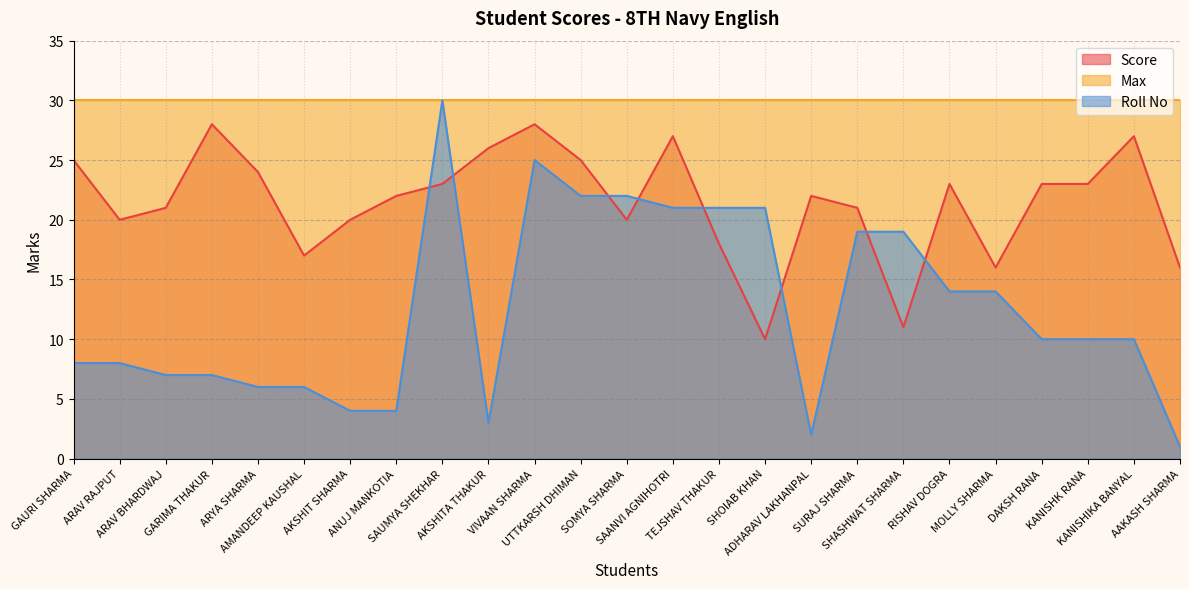

Which has a higher value, RISHAV DOGRA or TEJSHAV THAKUR?

RISHAV DOGRA